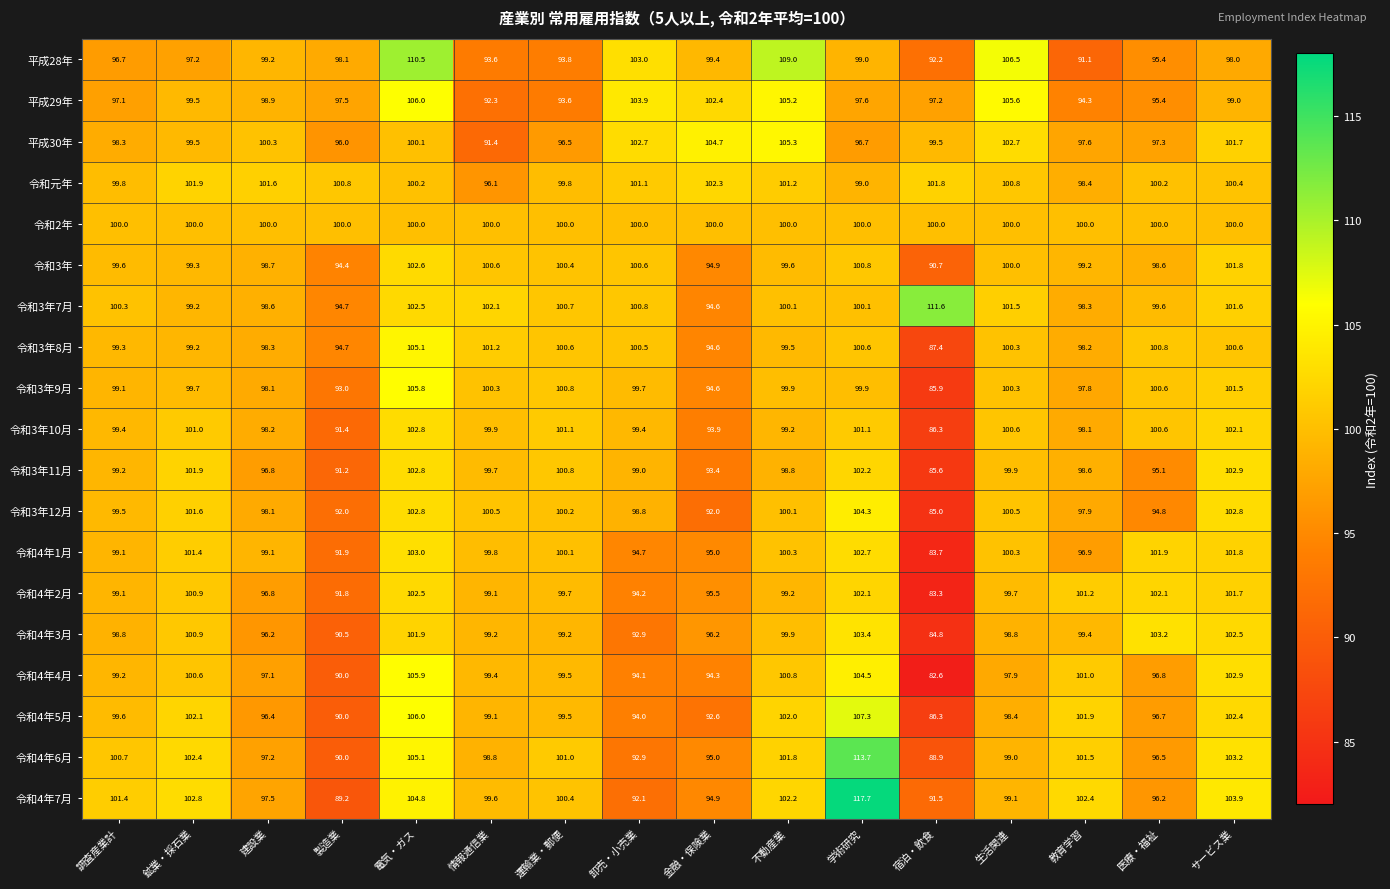

What is the difference between the 平成28年 values at 調査産業計 and 製造業?

1.4